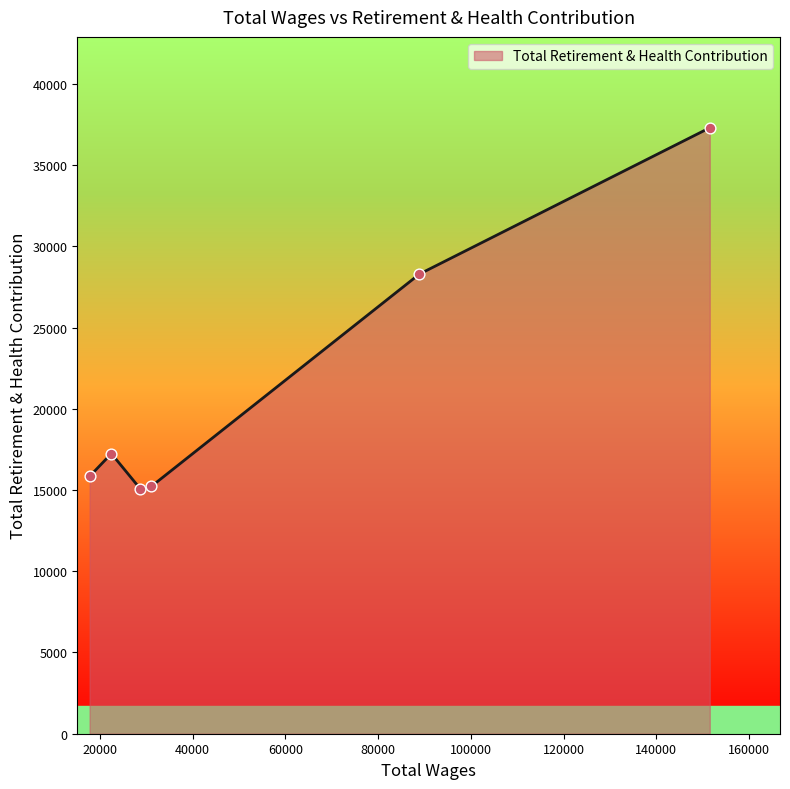

What is the minimum value shown in the chart?

15066